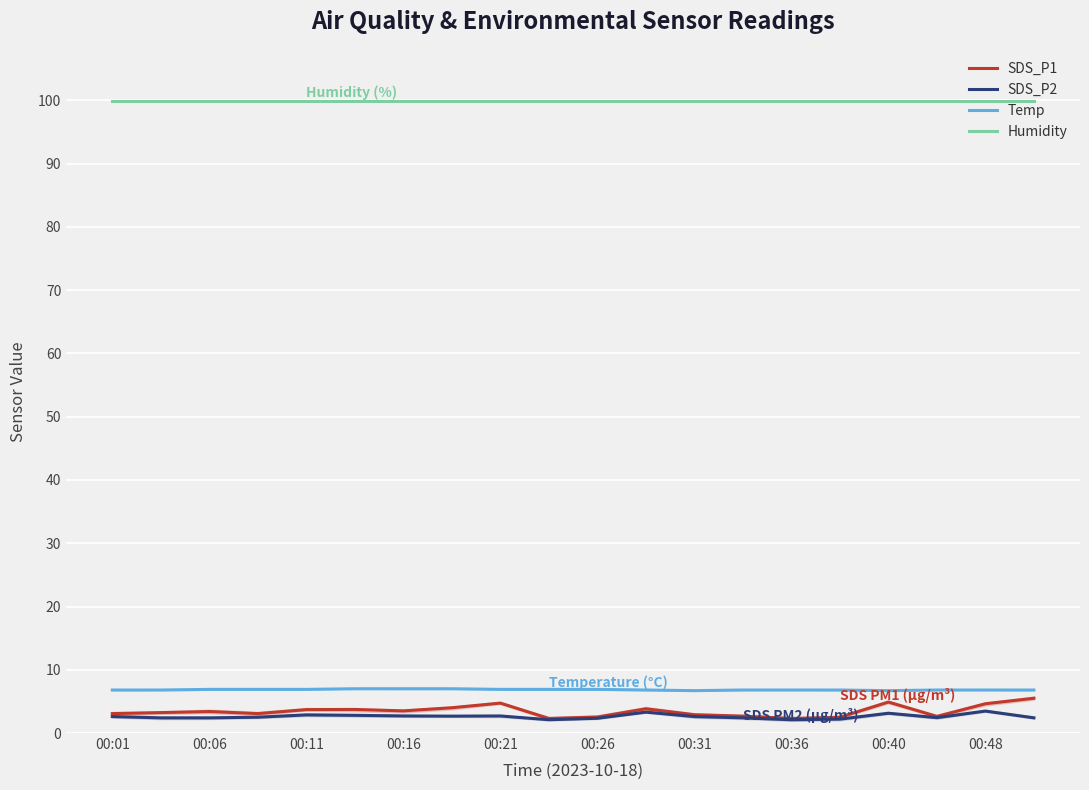

True or false: SDS_P2 and Temp intersect in this chart.

False